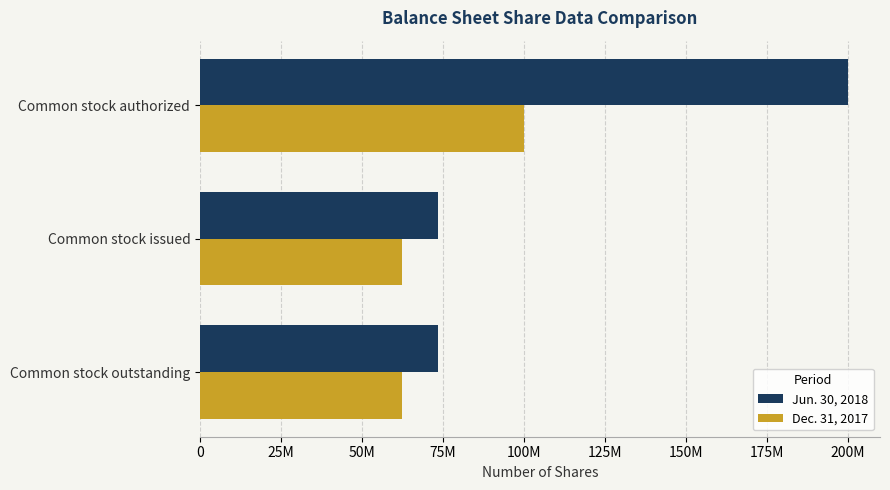

What are all the series names shown in the legend?

Jun. 30, 2018, Dec. 31, 2017